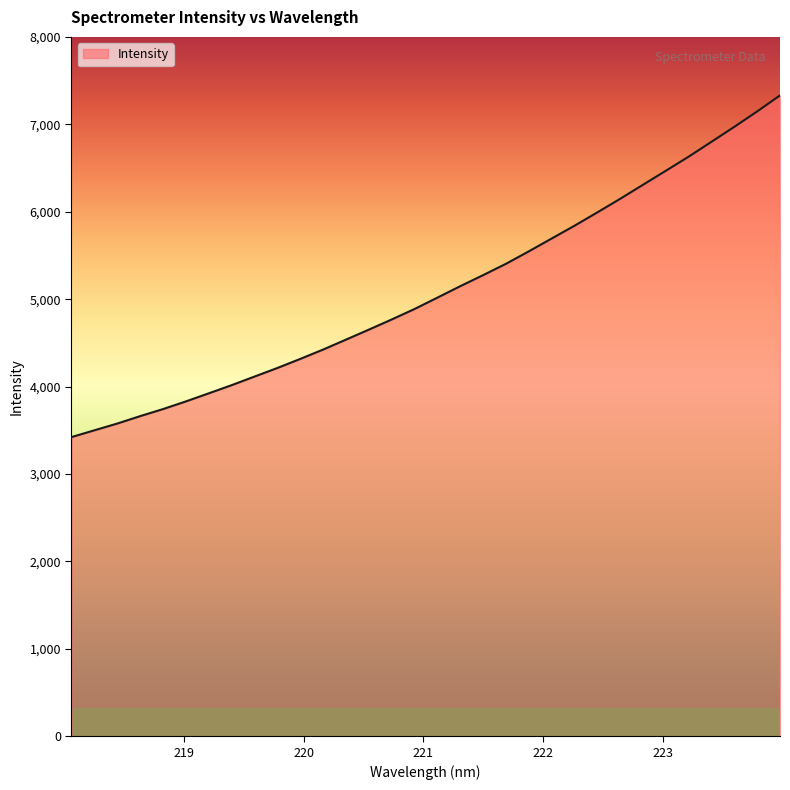

What is the greatest value displayed?

7330.7